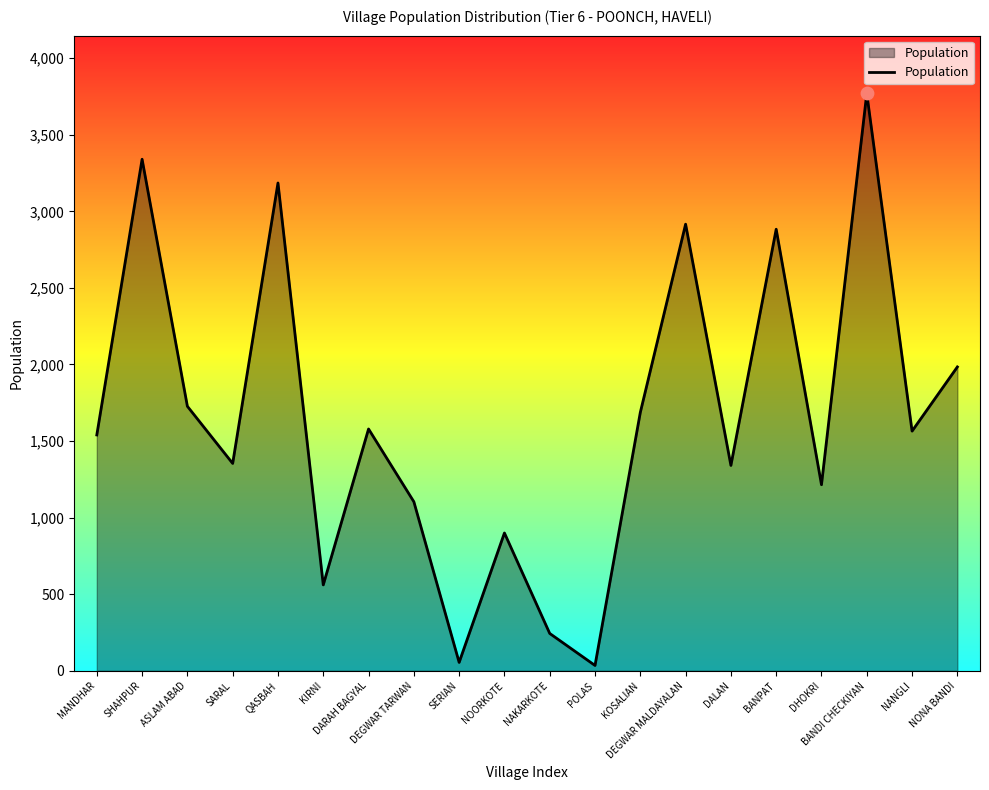

What is the ratio of the value at NANGLI to the value at SHAHPUR?

0.5